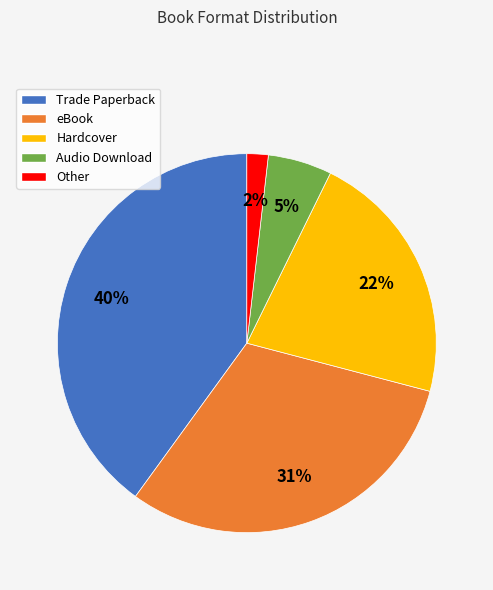

Count the number of slices in the pie.

5